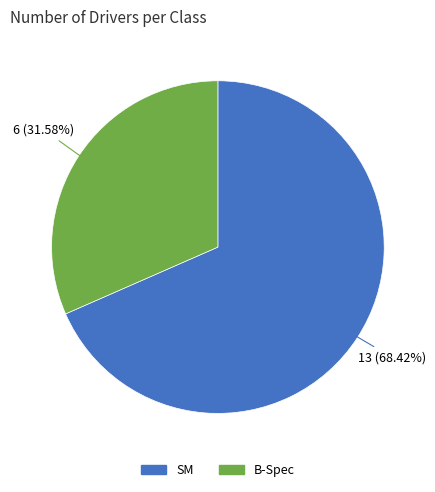

Is it true that SM is 82% of the pie?

False